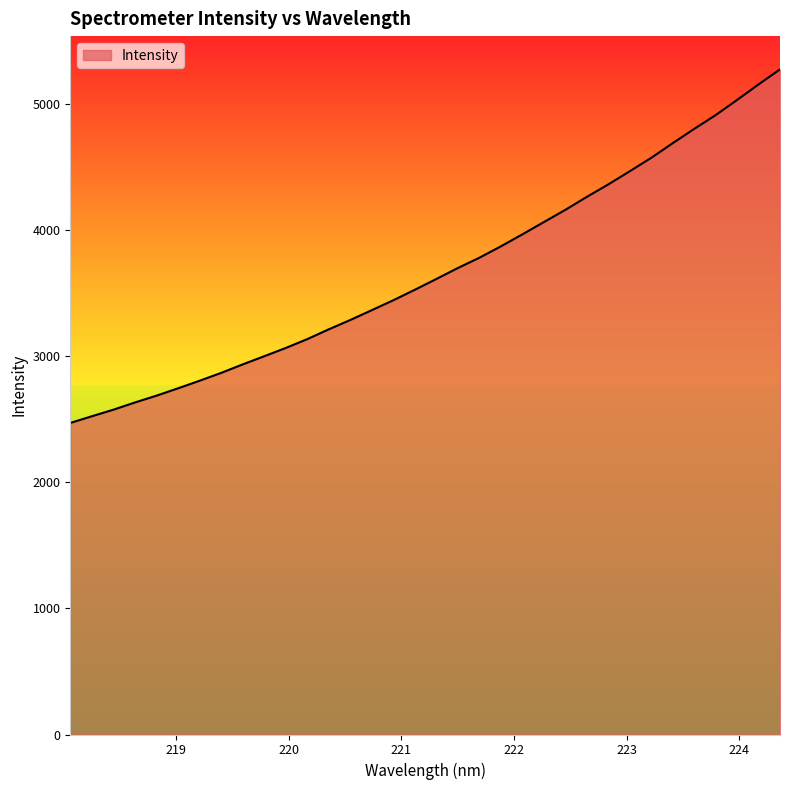

What is the maximum value shown in the chart?

5270.8